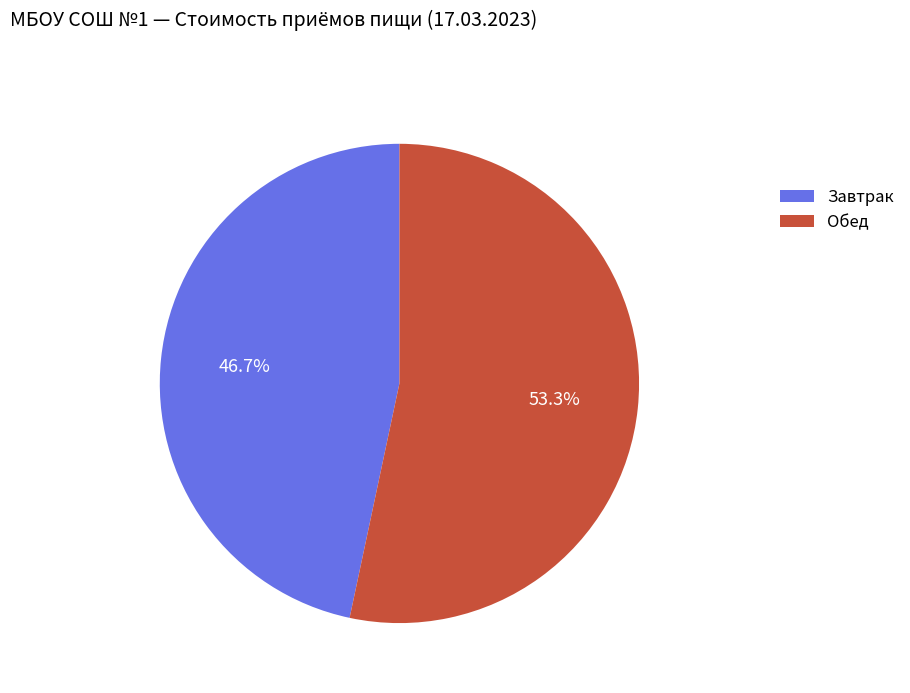

To the nearest percent, what is the difference between the largest and smallest slice percentages?

7%